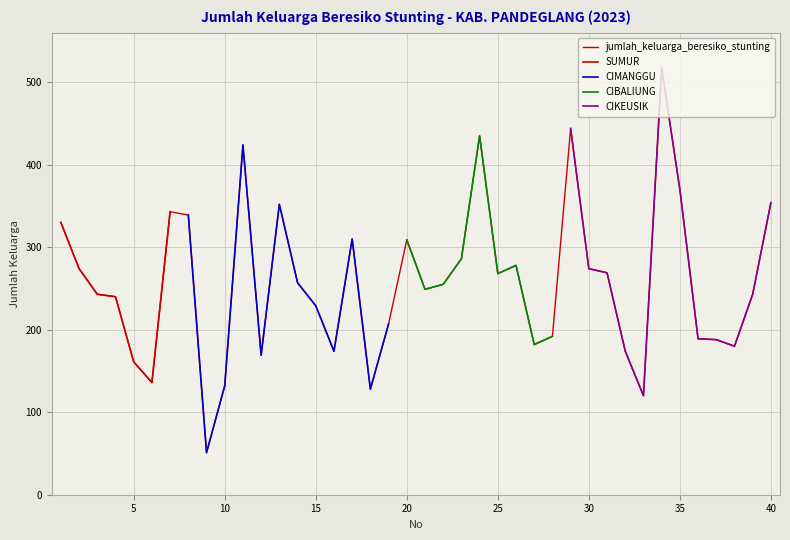

At which label does the data first exceed 255?

1